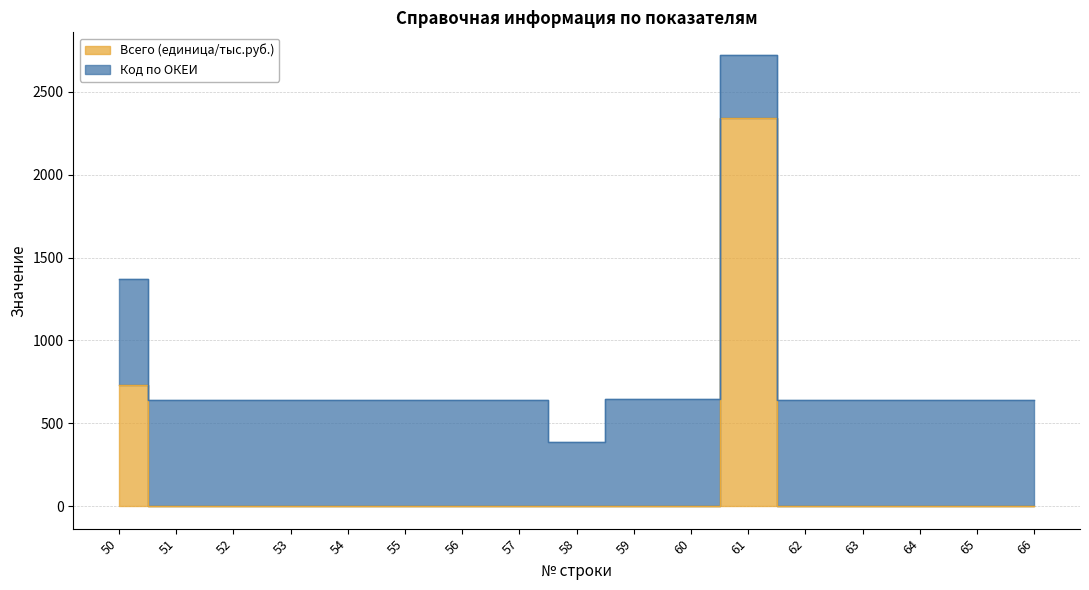

What is the greatest value displayed?

2340